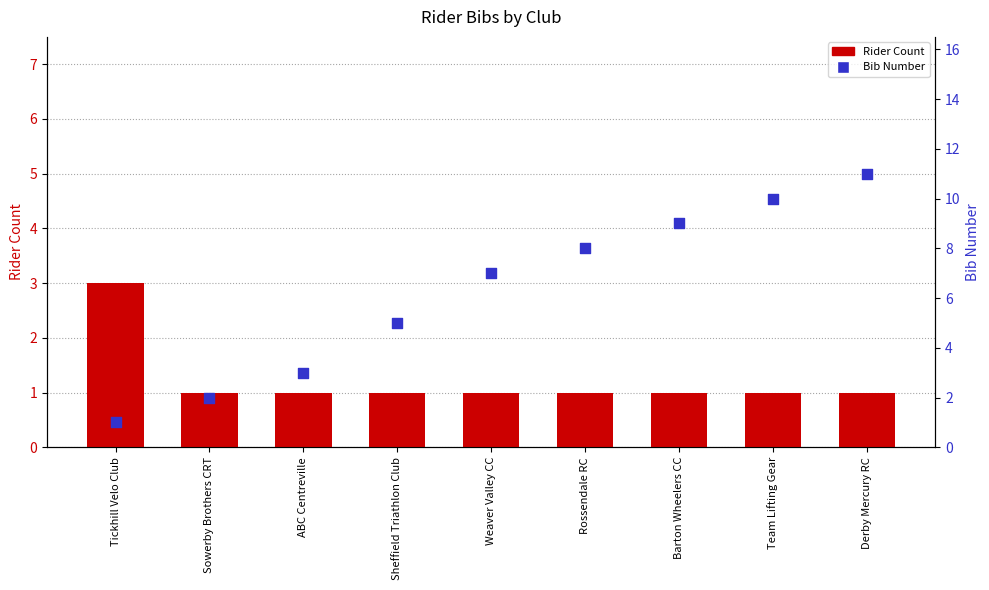

Is the value of Rider Count at Rossendale RC greater than the value of Bib Number at Sheffield Triathlon Club?

No